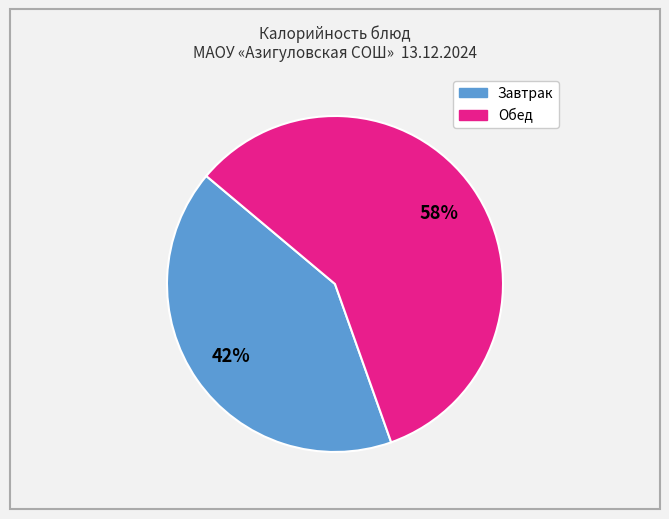

To the nearest percent, what is the average slice percentage?

50%